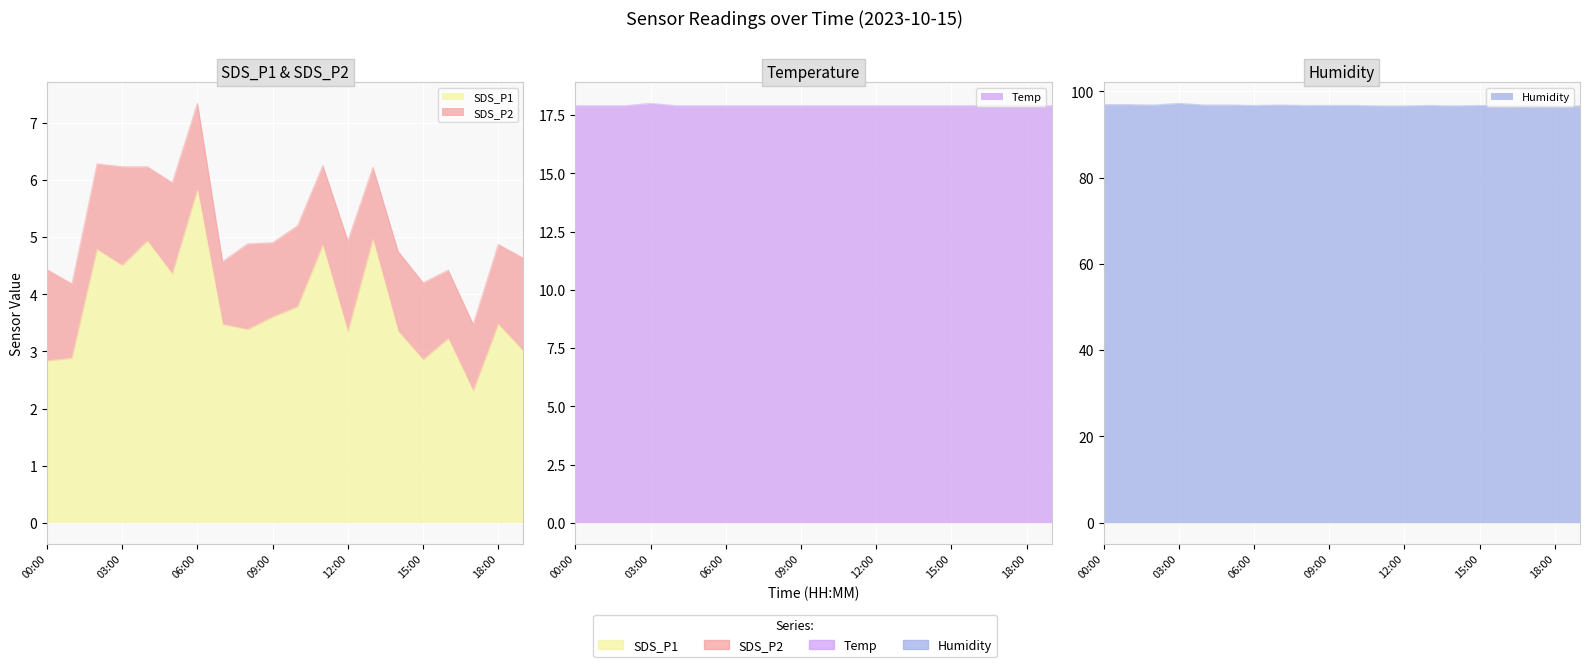

True or false: Temp has a value of 12.4 at 11:00.

False